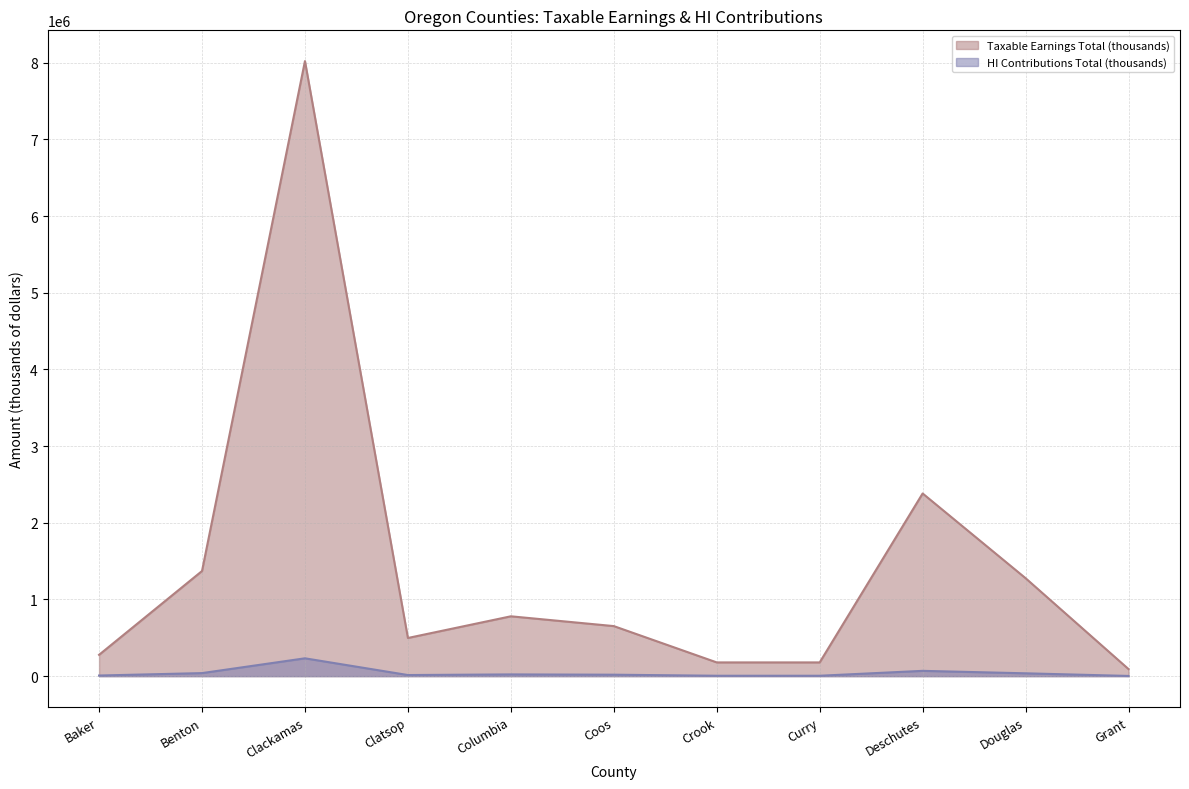

Rank the series by their average value, from highest to lowest.

Taxable Earnings Total (thousands), HI Contributions Total (thousands)